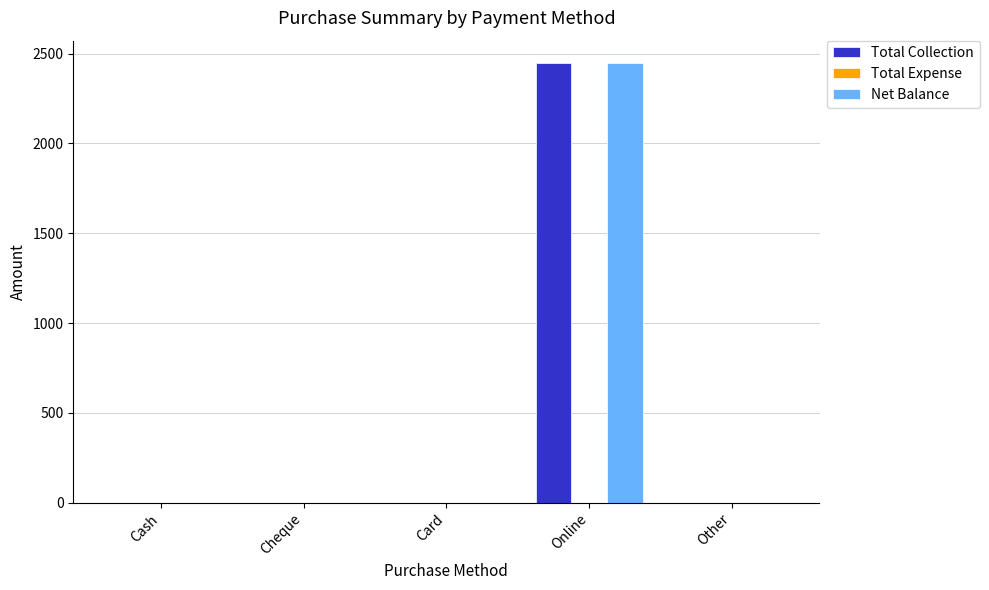

At which category does the chart reach its peak across all series?

Online